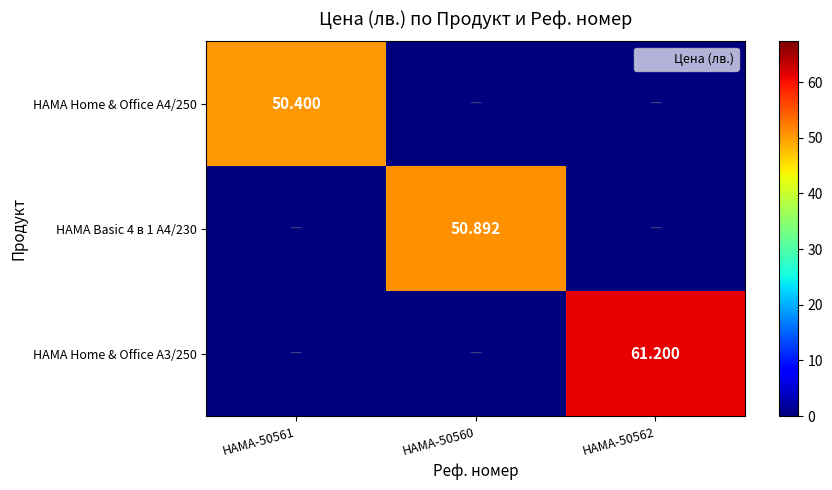

How many series are shown in this chart?

3